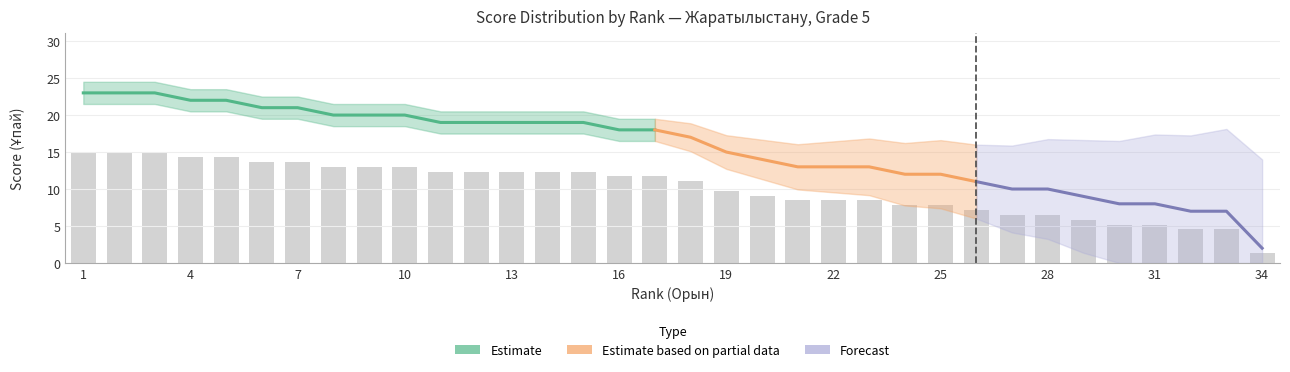

Is it true that Forecast equals 9 at 7?

False